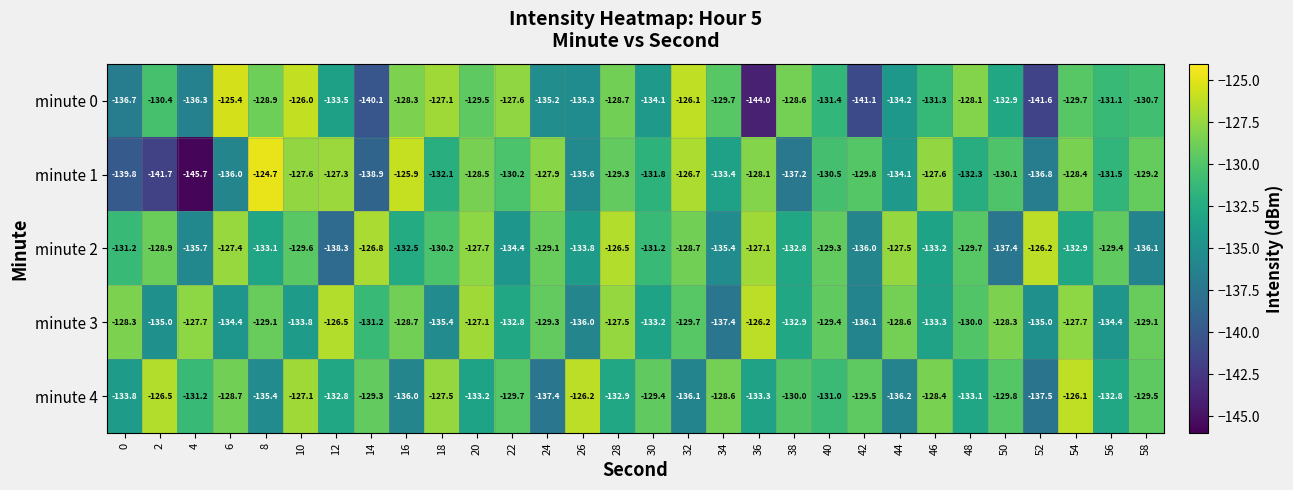

What is the average value of the minute 3 series?

-131.1